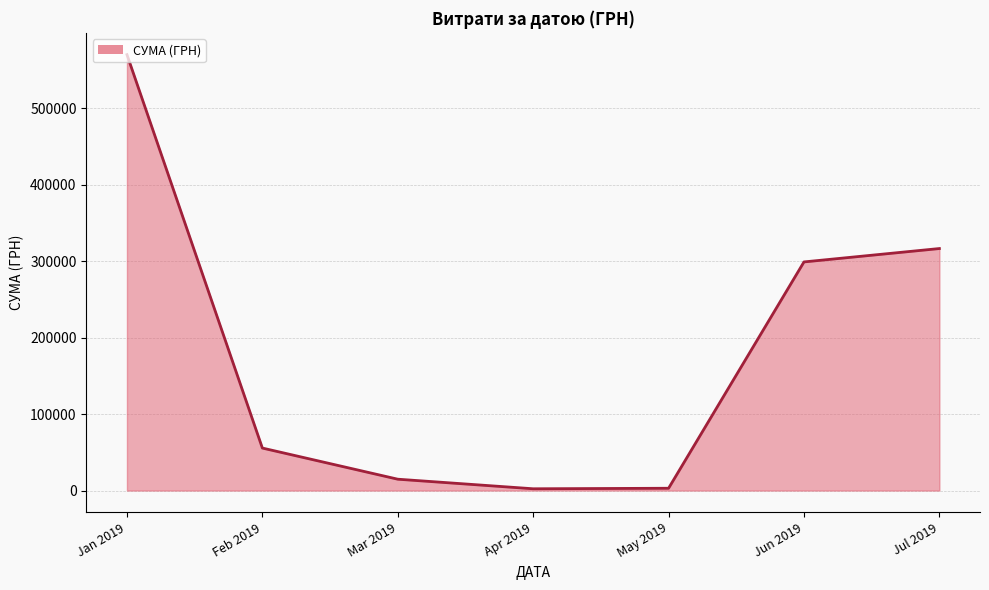

What is the change in value from Jun 2019 to Jul 2019?

+17509.7